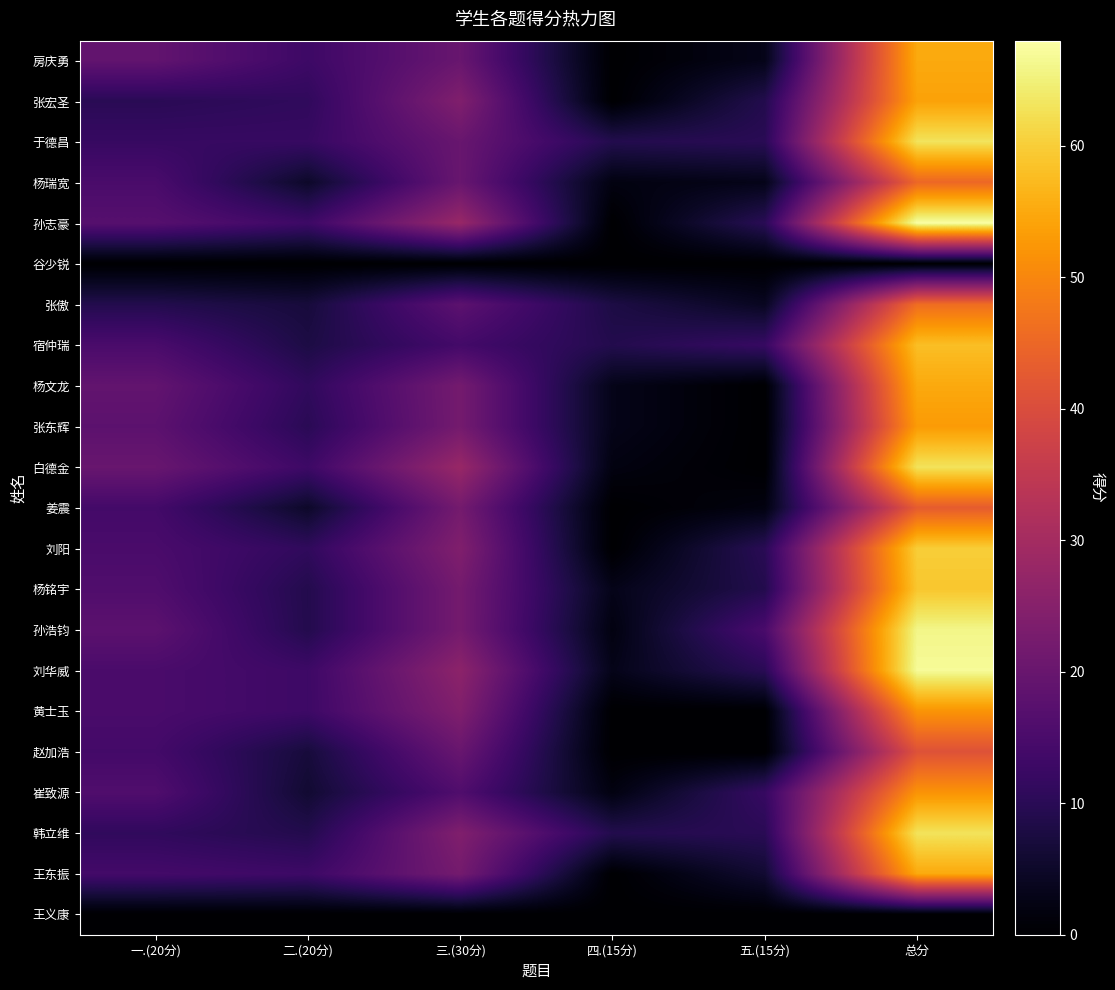

Which has a higher value, 五.(15分) or 一.(20分)?

一.(20分)